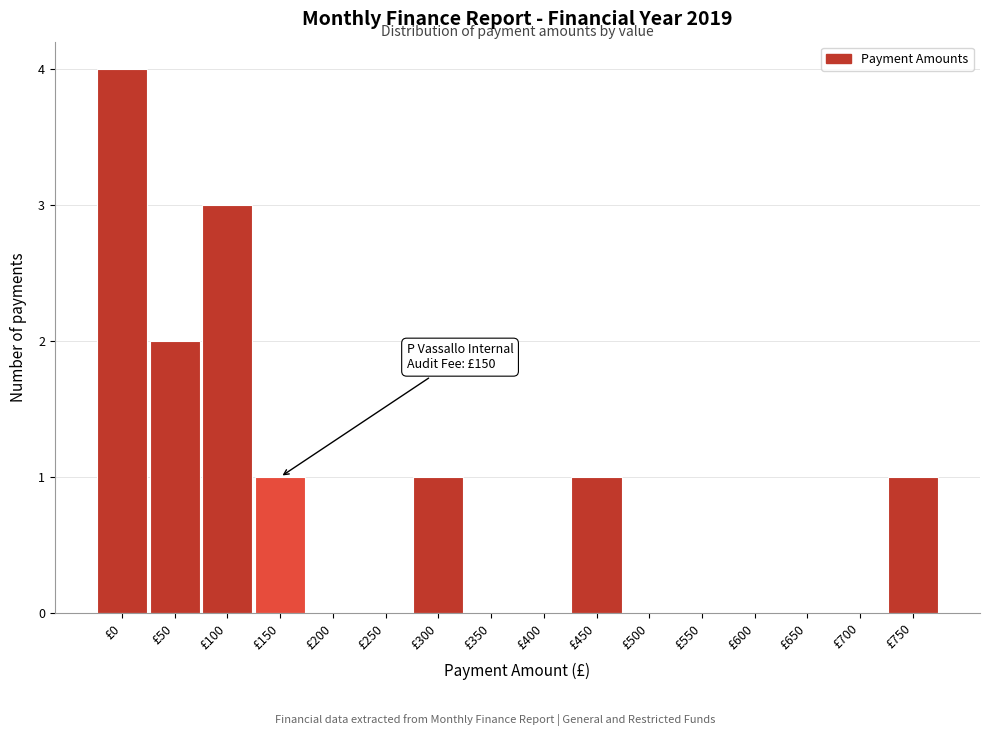

Reading left to right, extract all data points from this chart.

£0=4	£50=2	£100=3	£150=1	£200=0	£250=0	£300=1	£350=0	£400=0	£450=1	£500=0	£550=0	£600=0	£650=0	£700=0	£750=1